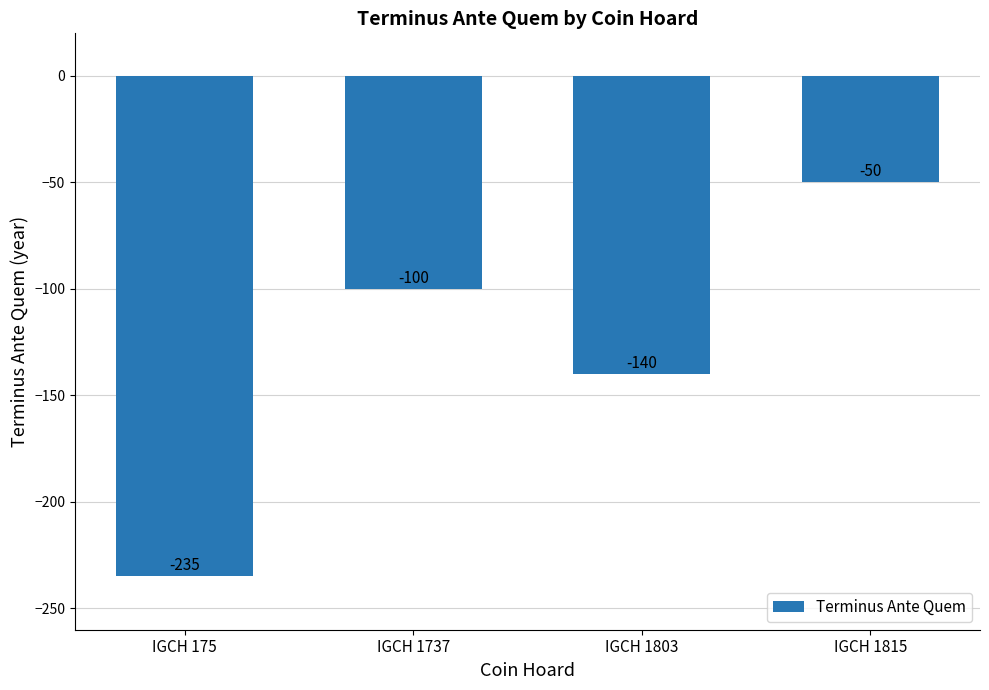

How many bars are there in total?

4